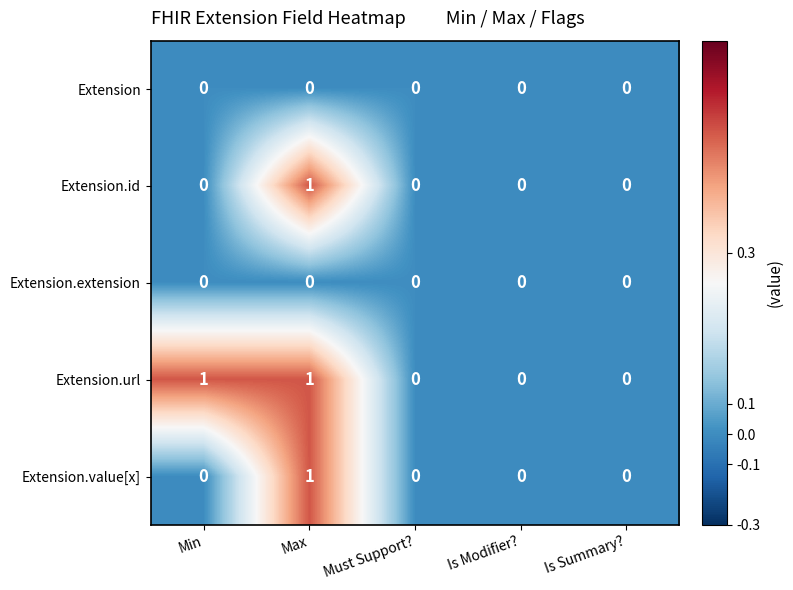

Is the value of Extension.extension at Min greater than the value of Extension.url at Min?

No